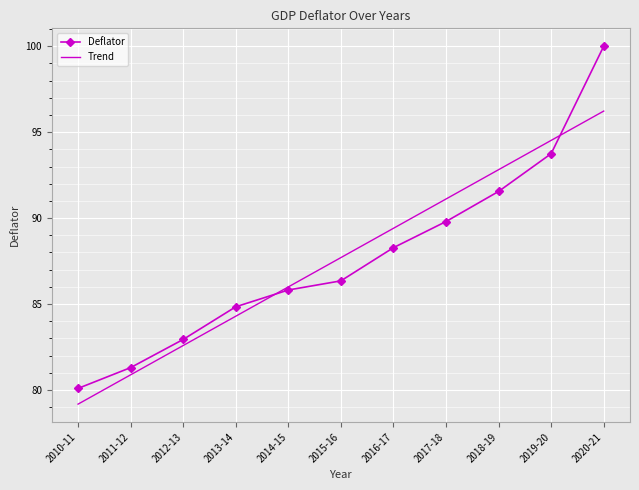

The value of Deflator at 2017-18 is 89.8. True or false?

True